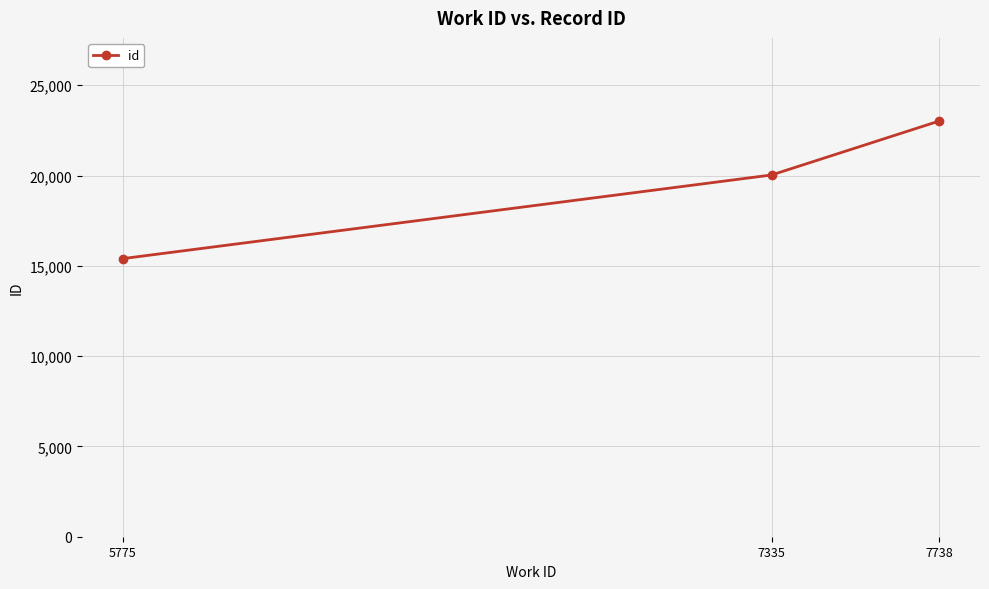

Reading left to right, list all the values displayed in this chart.

15401	20033	23021